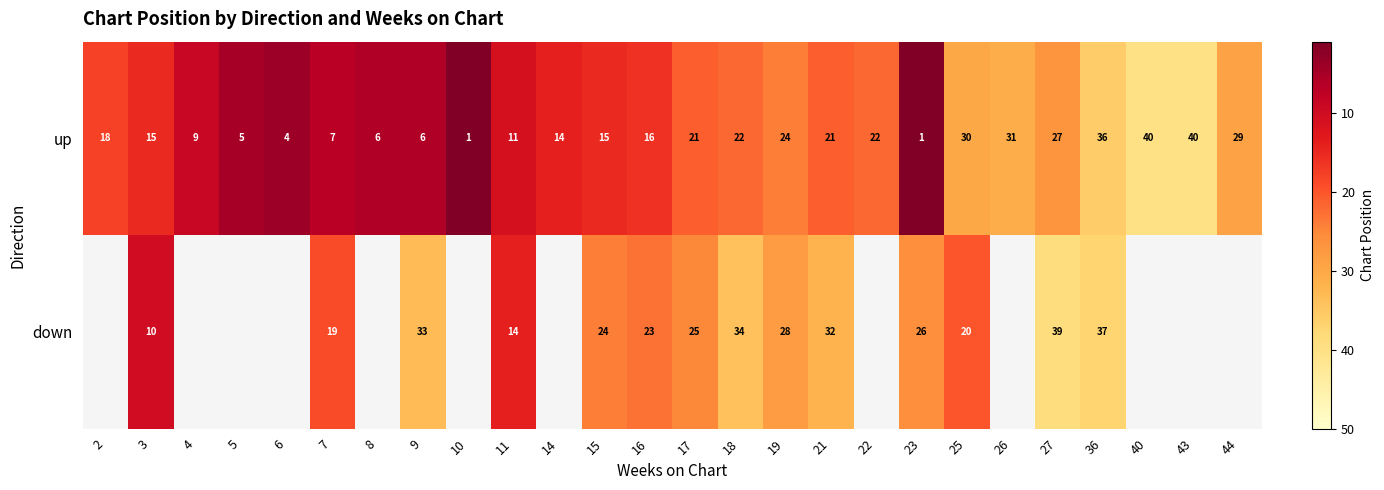

What is the sum of the up values at 7 and 43?

47